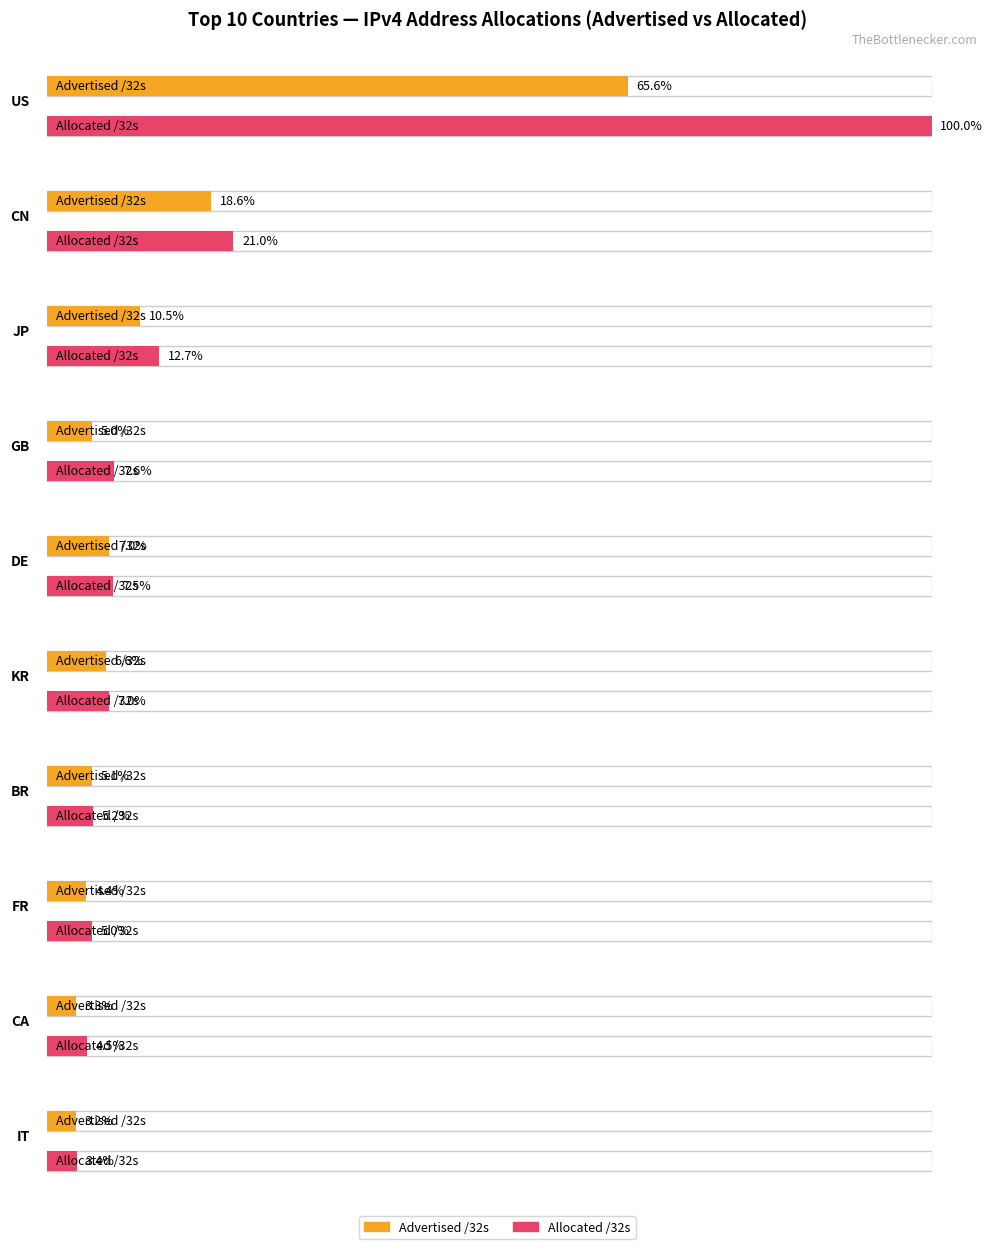

The value of Allocated /32s at CA is 72385792. True or false?

True